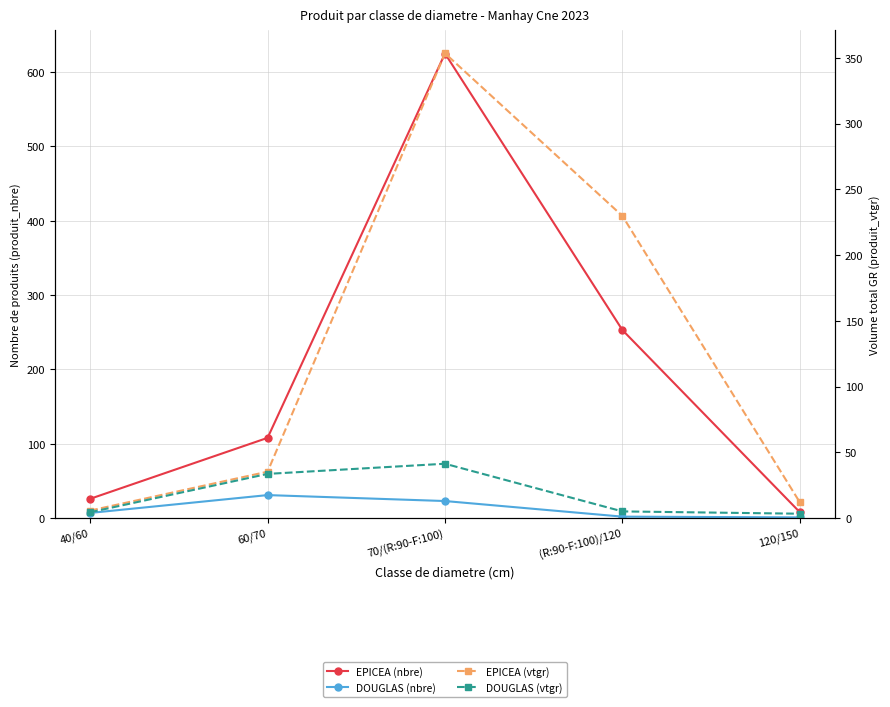

Which series ends up on top after the final intersection of DOUGLAS (nbre) and EPICEA (vtgr)?

EPICEA (vtgr)